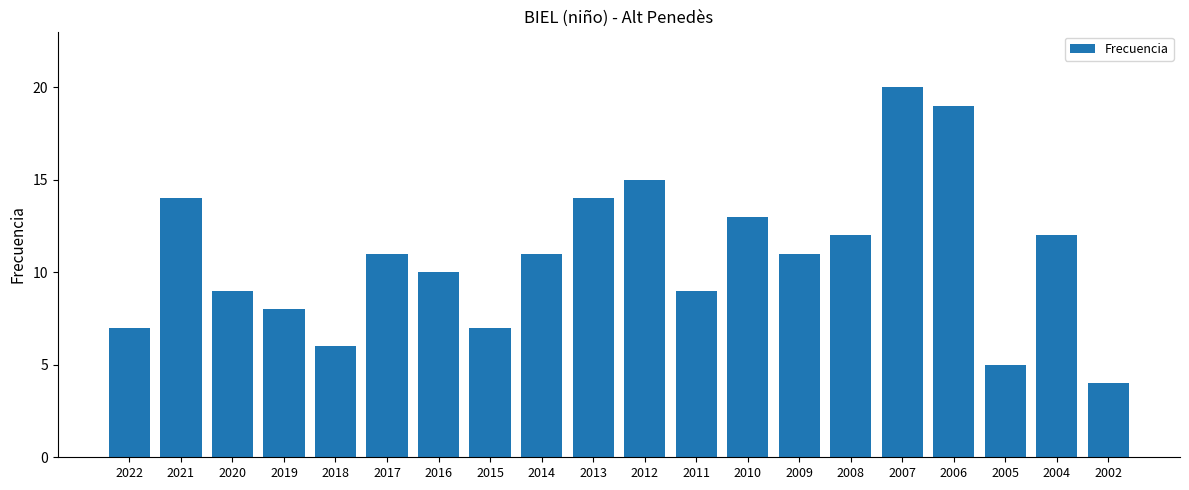

Reading right to left, extract all data points from this chart.

2002=4	2004=12	2005=5	2006=19	2007=20	2008=12	2009=11	2010=13	2011=9	2012=15	2013=14	2014=11	2015=7	2016=10	2017=11	2018=6	2019=8	2020=9	2021=14	2022=7